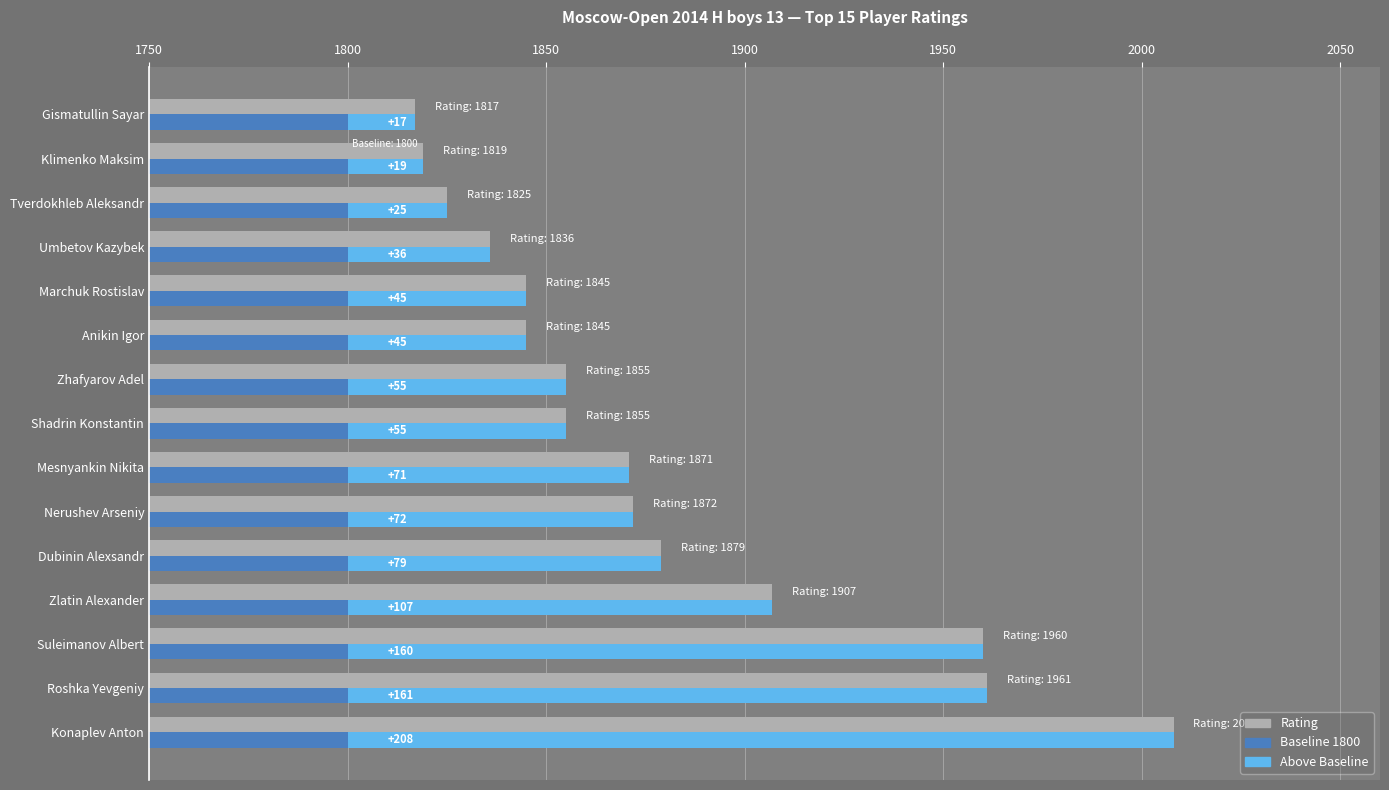

Is the value of Rating (gray) at 10 greater than the value of Baseline 1800 at 1850?

Yes